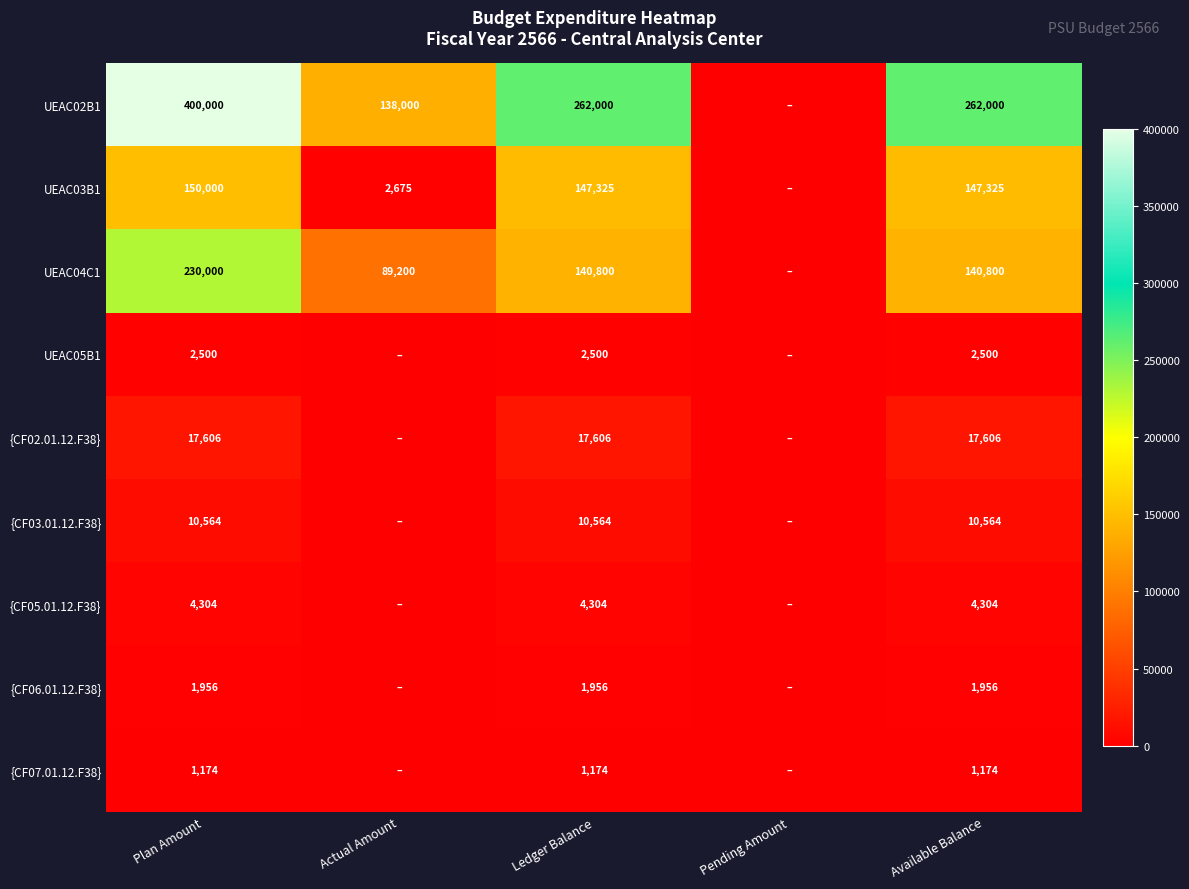

What is the sum of the UEAC04C1 values at Actual Amount and Available Balance?

230000